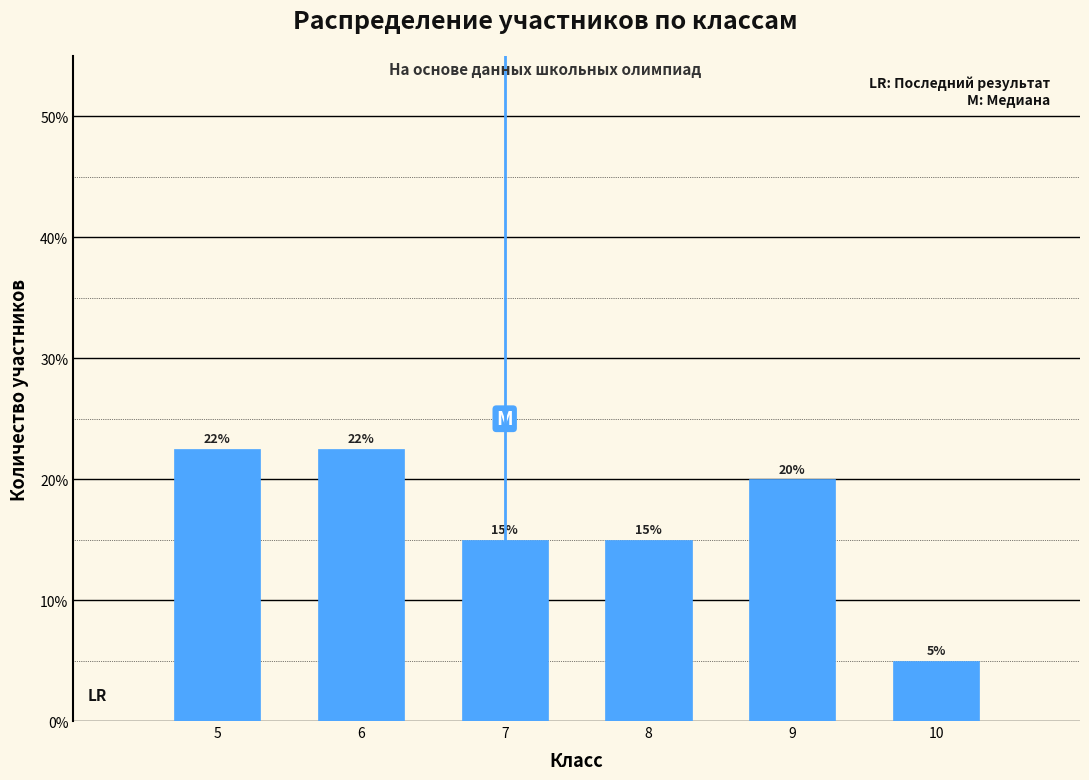

Approximately how many times larger is the value at 9 compared to 7?

1.3